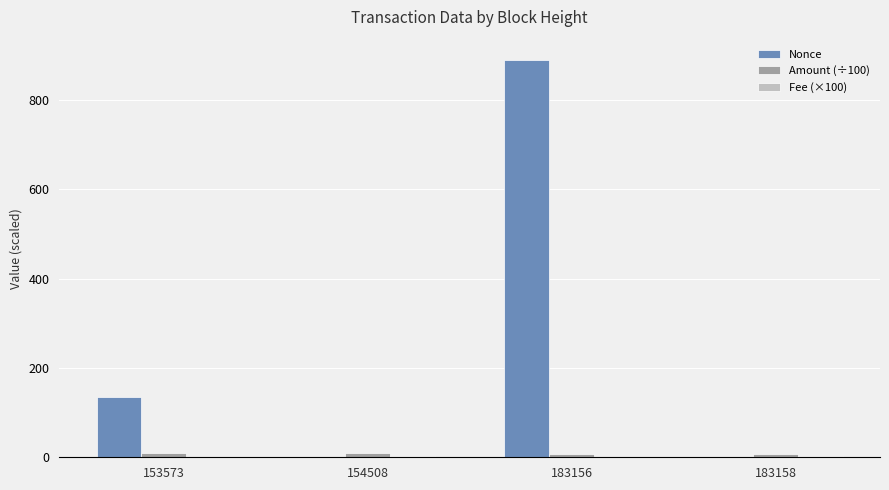

Is it true that Nonce equals 194.2 at 153573?

False